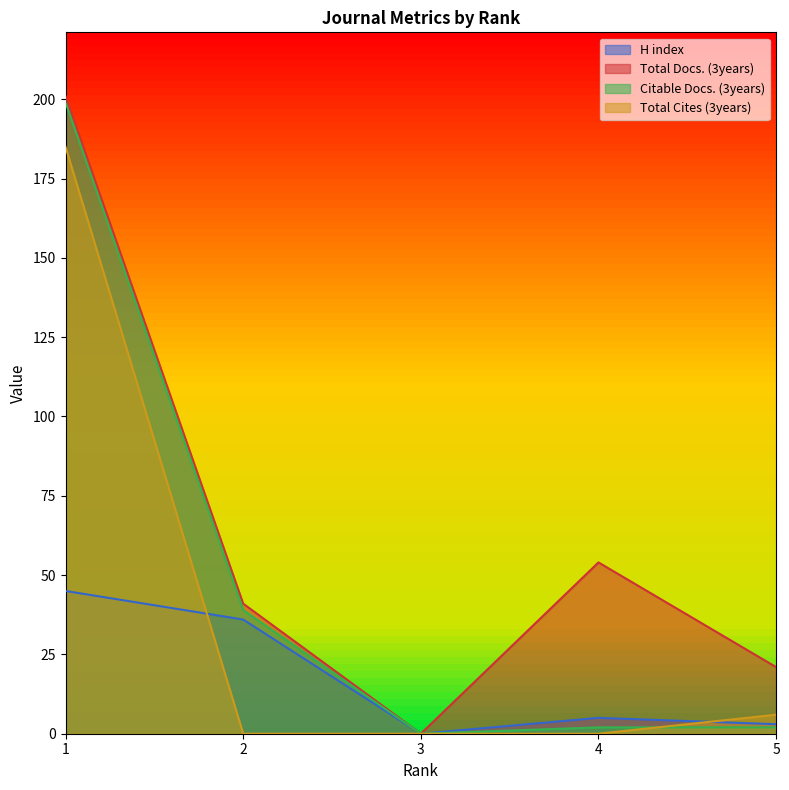

The Total Docs. (3years) series shows 41 at 2. True or false?

True